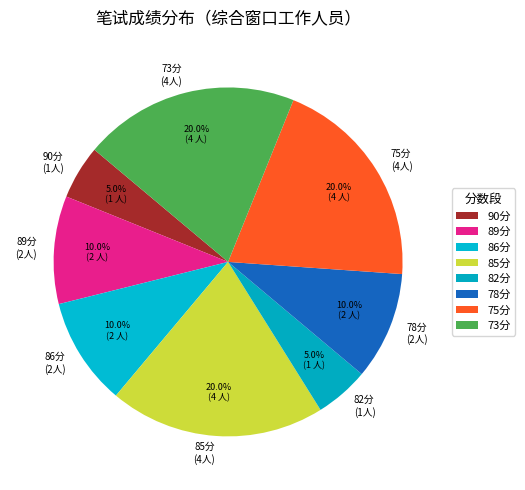

How many slices are in this pie chart?

8